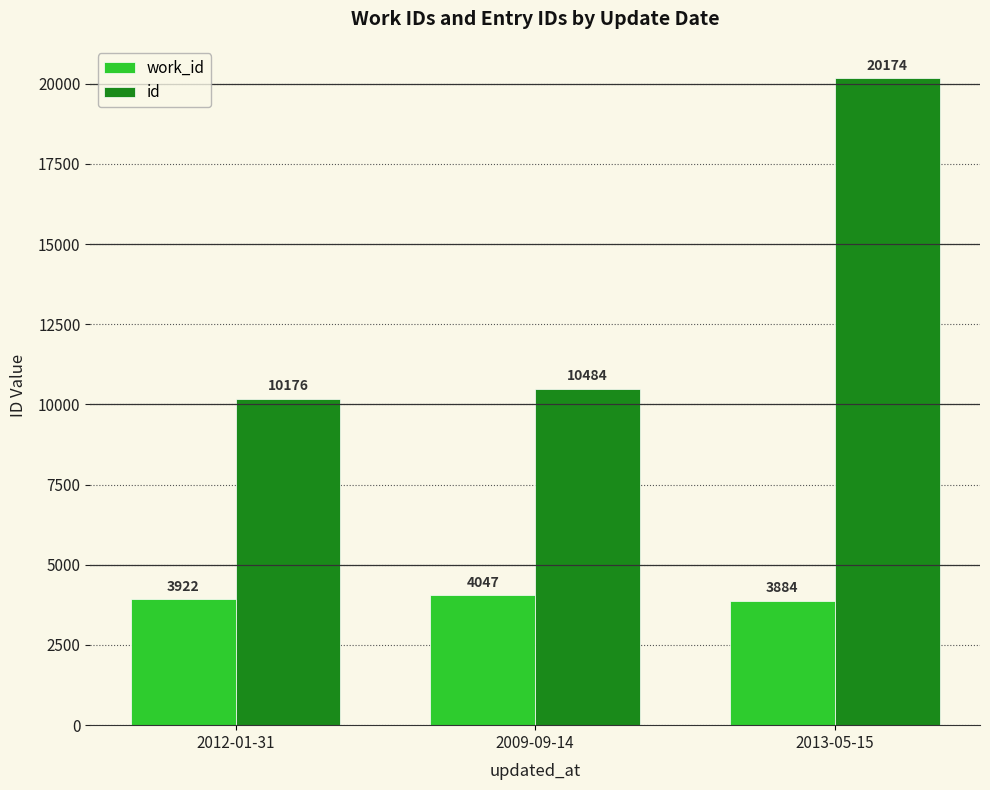

What is the value of the work_id bar at the 2nd from the left?

4047